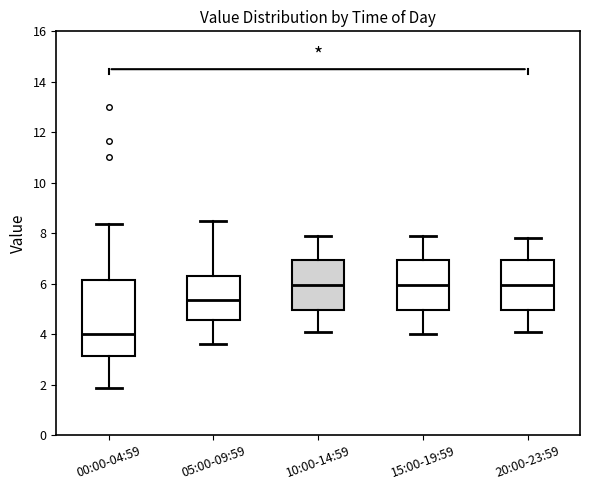

Reading left to right, transcribe this box plot: for each box, give where its median line is, the range the box spans, and where its two whiskers end, as read against the y-axis. The values are not printed on the chart, so give them approximately, as read against the axis.

00:00-04:59: median 4.0, box 3.2 to 6.2, whiskers 1.8 to 8.4
05:00-09:59: median 5.4, box 4.6 to 6.4, whiskers 3.6 to 8.6
10:00-14:59: median 6.0, box 5.0 to 7.0, whiskers 4.2 to 8.0
15:00-19:59: median 6.0, box 5.0 to 7.0, whiskers 4.0 to 8.0
20:00-23:59: median 6.0, box 5.0 to 7.0, whiskers 4.2 to 7.8